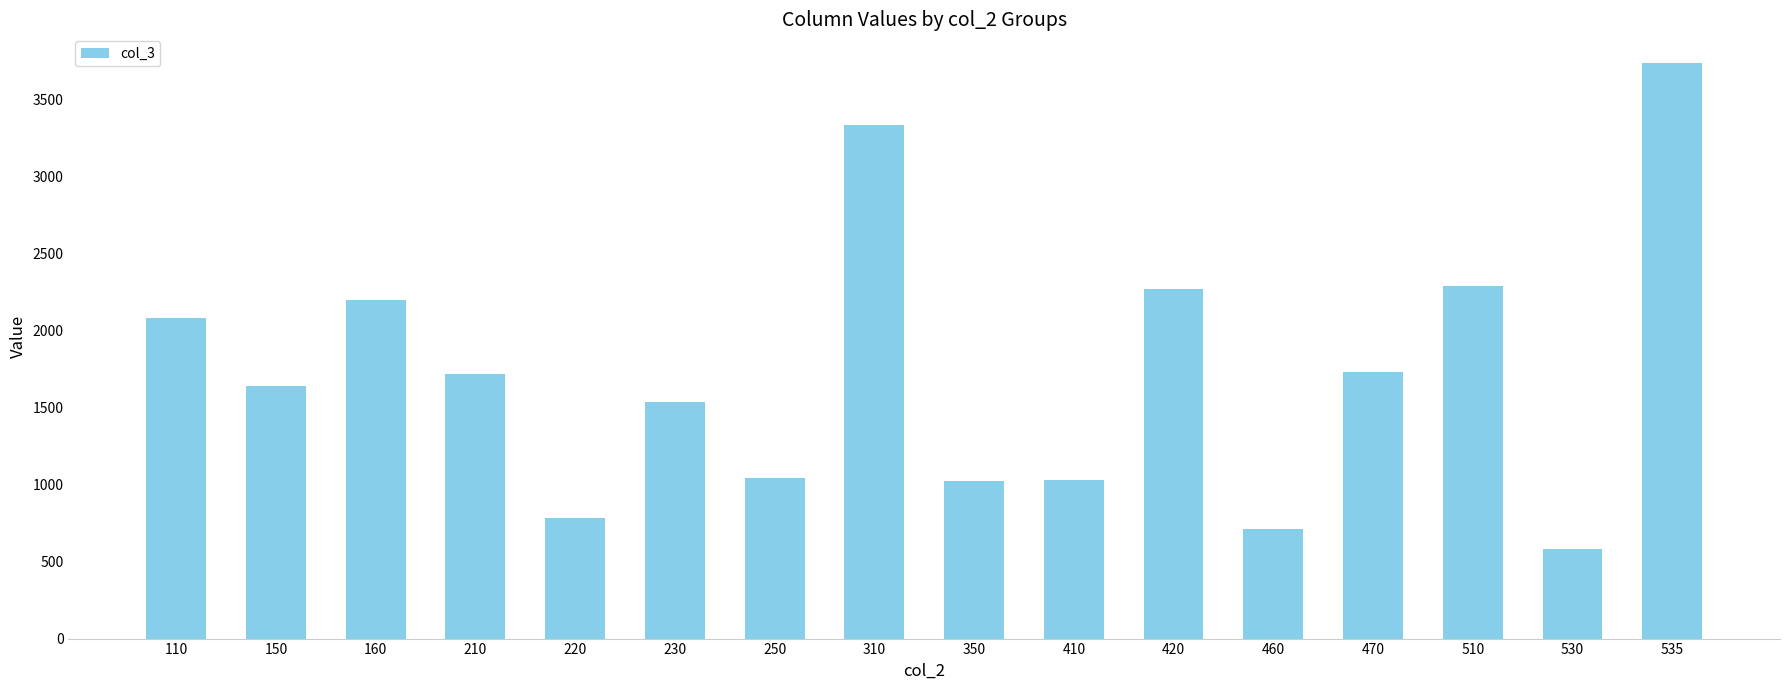

Does the chart contain any negative values?

No